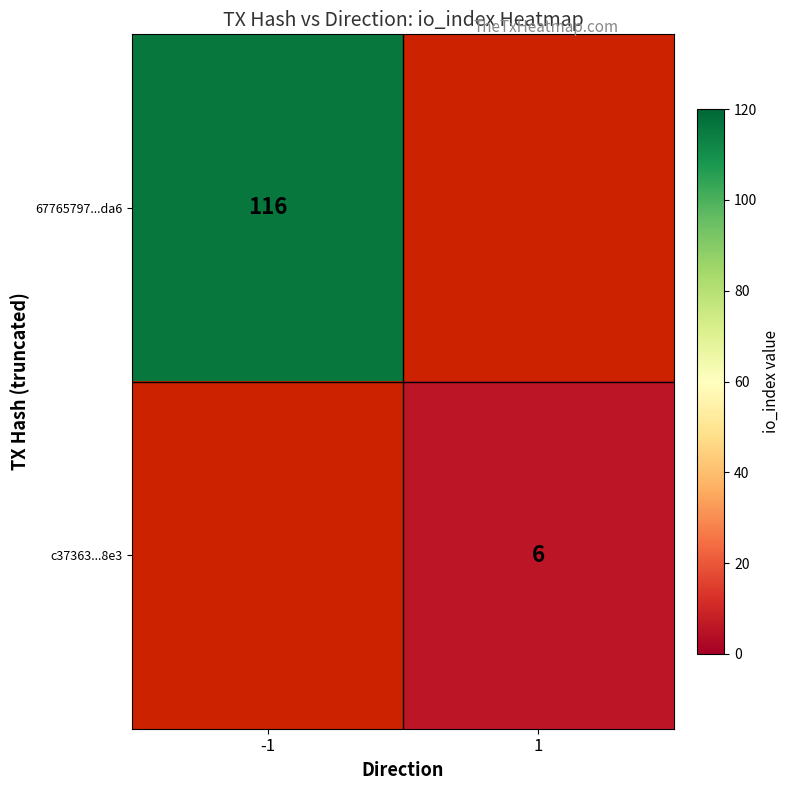

Is it true that 67765797...da6 equals 116 at -1?

True